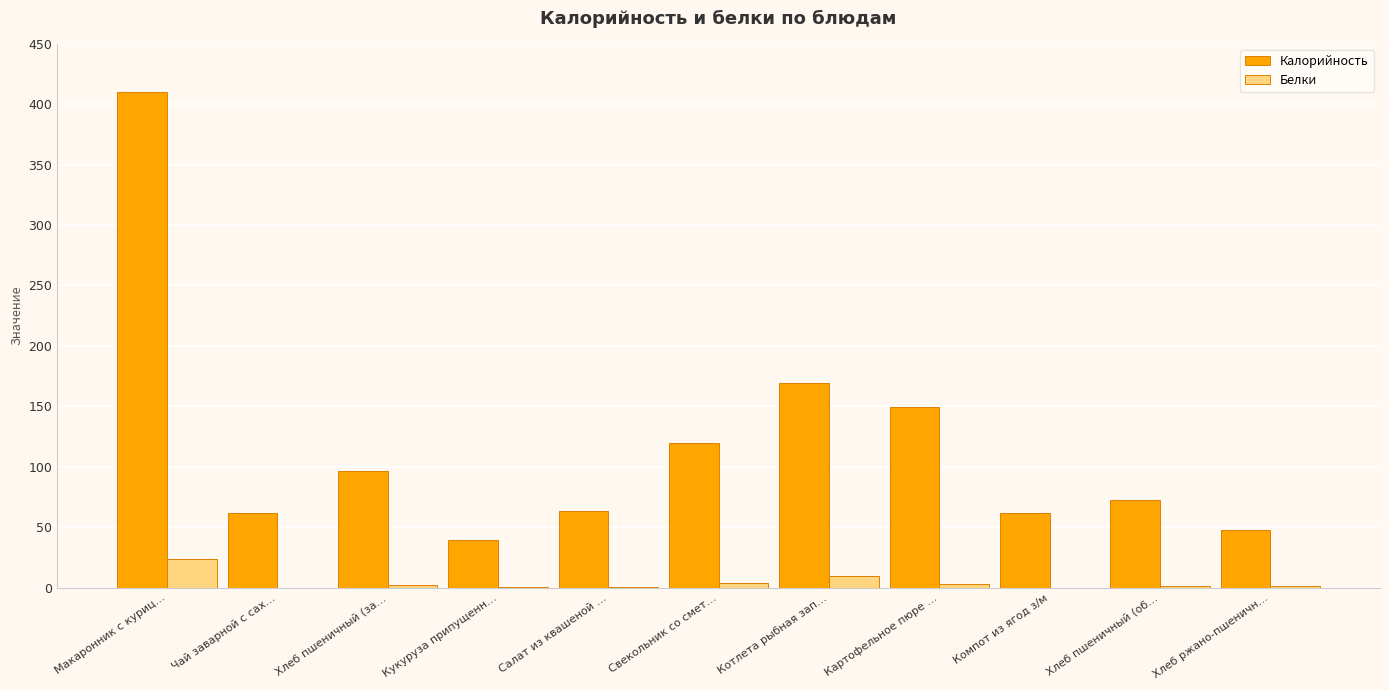

The value of Белки at Компот из ягод з/м is 0.1. True or false?

True